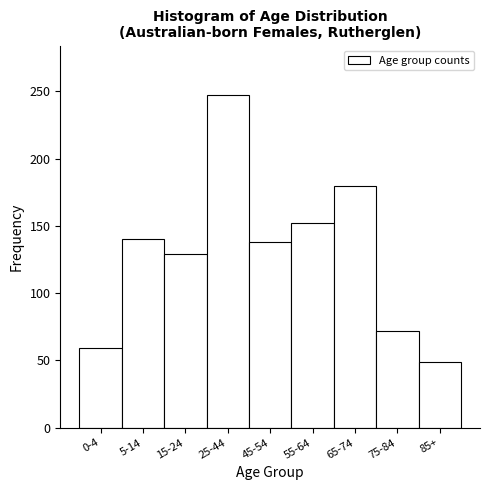

Reading left to right, extract all data points from this chart.

0-4=59	5-14=140	15-24=129	25-44=247	45-54=138	55-64=152	65-74=180	75-84=72	85+=49